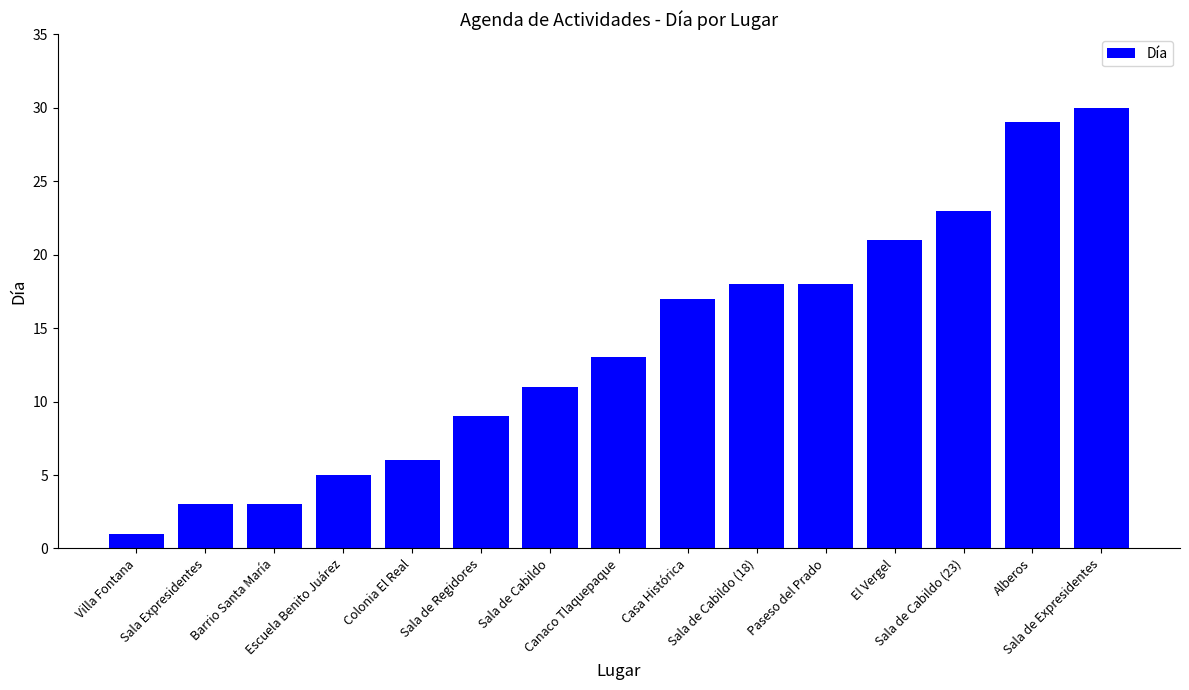

The chart shows a value of 18 at Canaco Tlaquepaque. True or false?

False